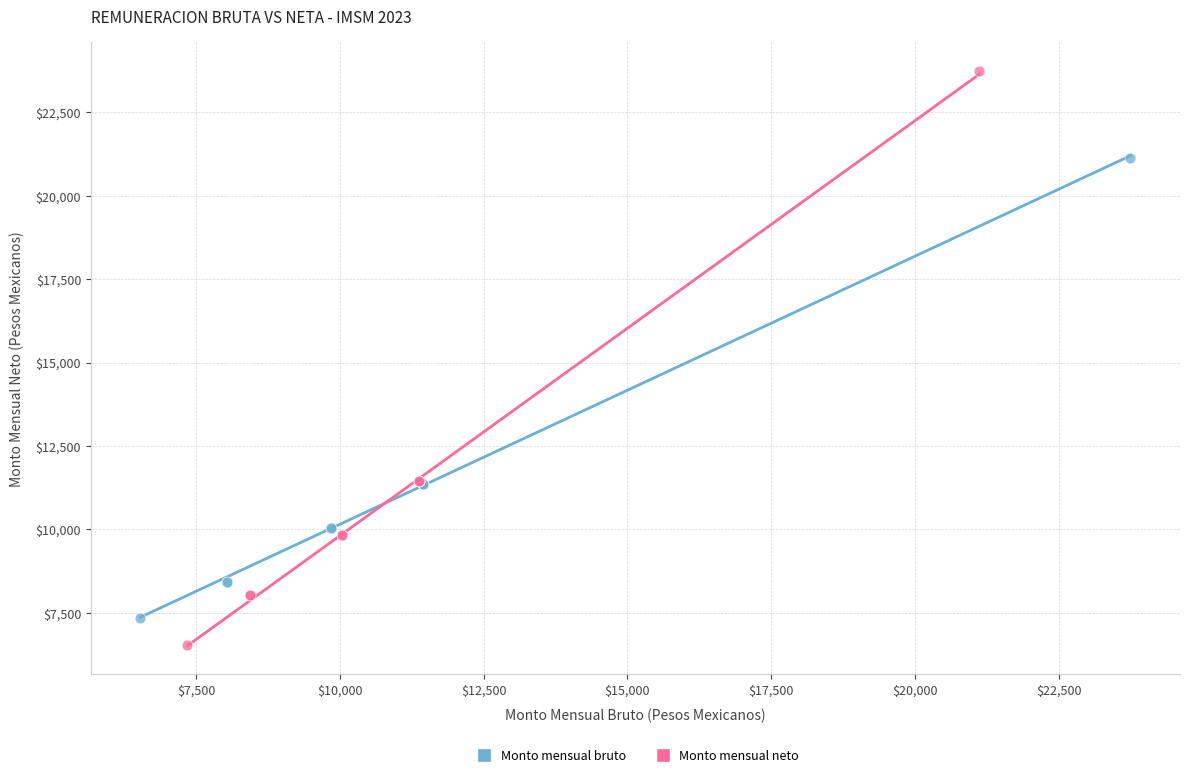

Which series reaches the maximum Y coordinate?

Monto mensual neto